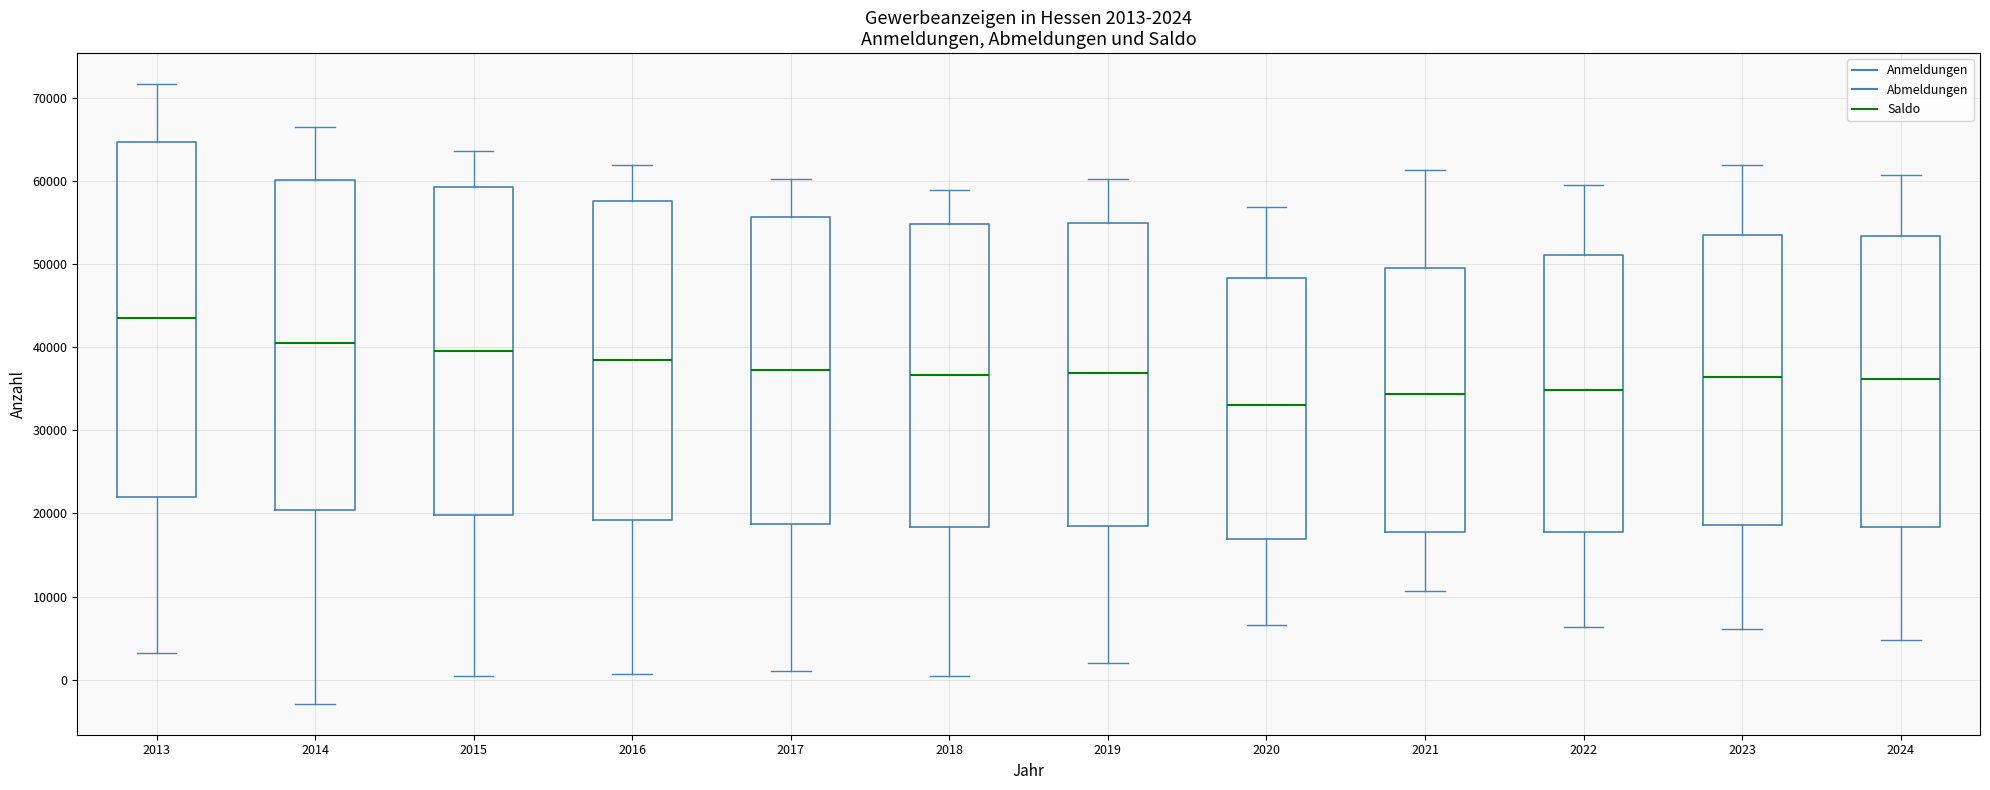

Which box has the highest median line?

2013